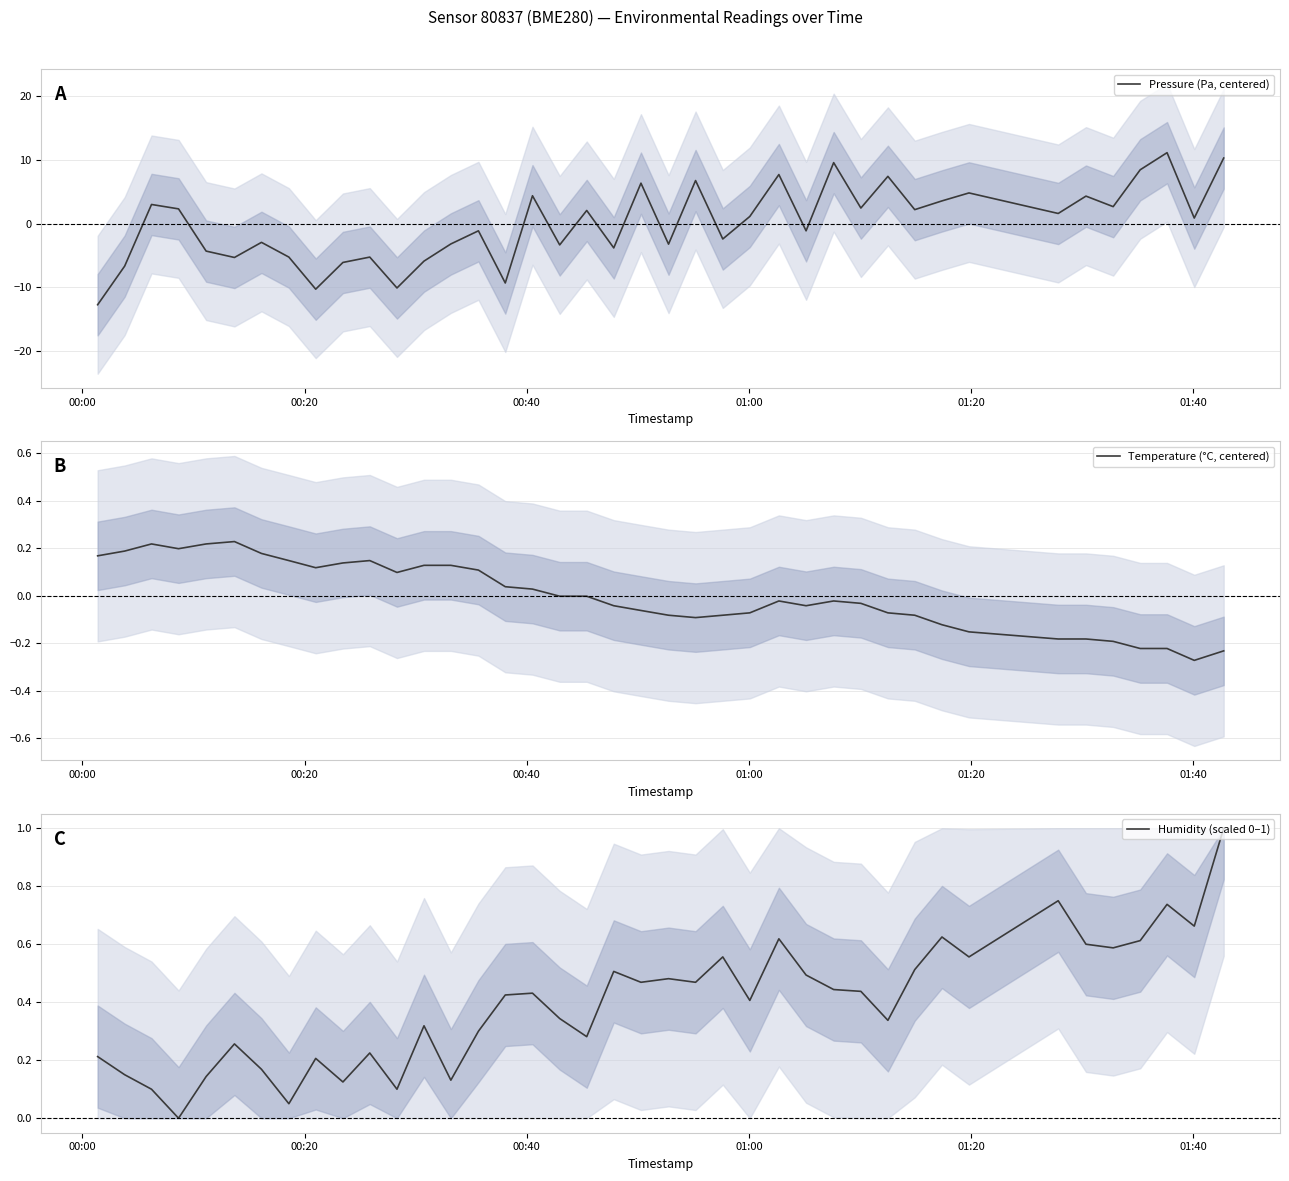

True or false: Pressure (Pa, centered) has a value of 2.2 at 22.

False